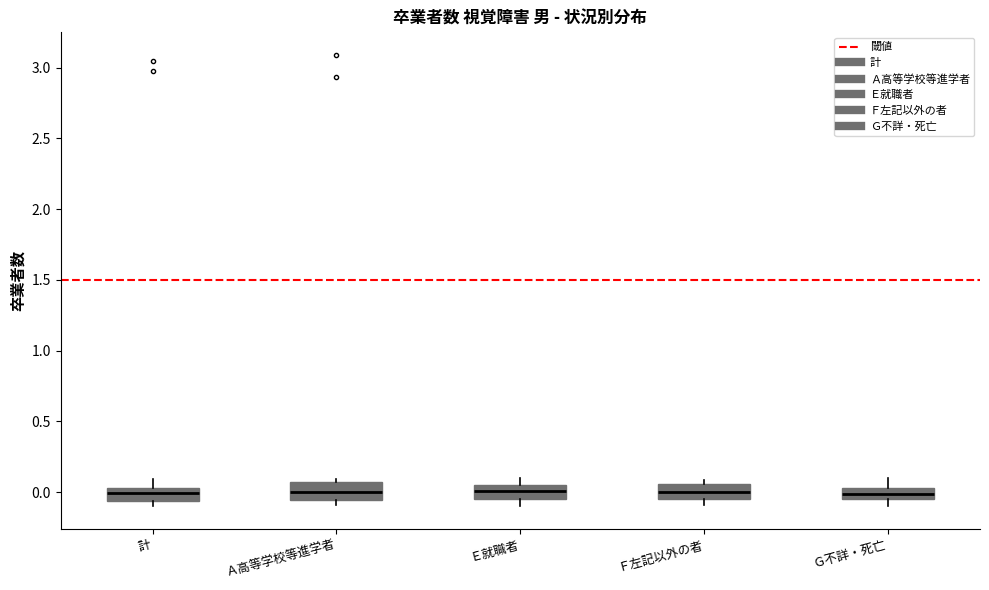

Reading left to right, transcribe this box plot: for each box, give where its median line is, the range the box spans, and where its two whiskers end, as read against the y-axis. The values are not printed on the chart, so give them approximately, as read against the axis.

計: median 0.00, box -0.05 to 0.05, whiskers -0.10 to 0.10
Ａ高等学校等進学者: median 0.00, box -0.05 to 0.05, whiskers -0.10 to 0.10
Ｅ就職者: median 0.00, box -0.05 to 0.05, whiskers -0.10 to 0.10
Ｆ左記以外の者: median 0.00, box -0.05 to 0.05, whiskers -0.10 to 0.10
Ｇ不詳・死亡: median 0.00, box -0.05 to 0.05, whiskers -0.10 to 0.10